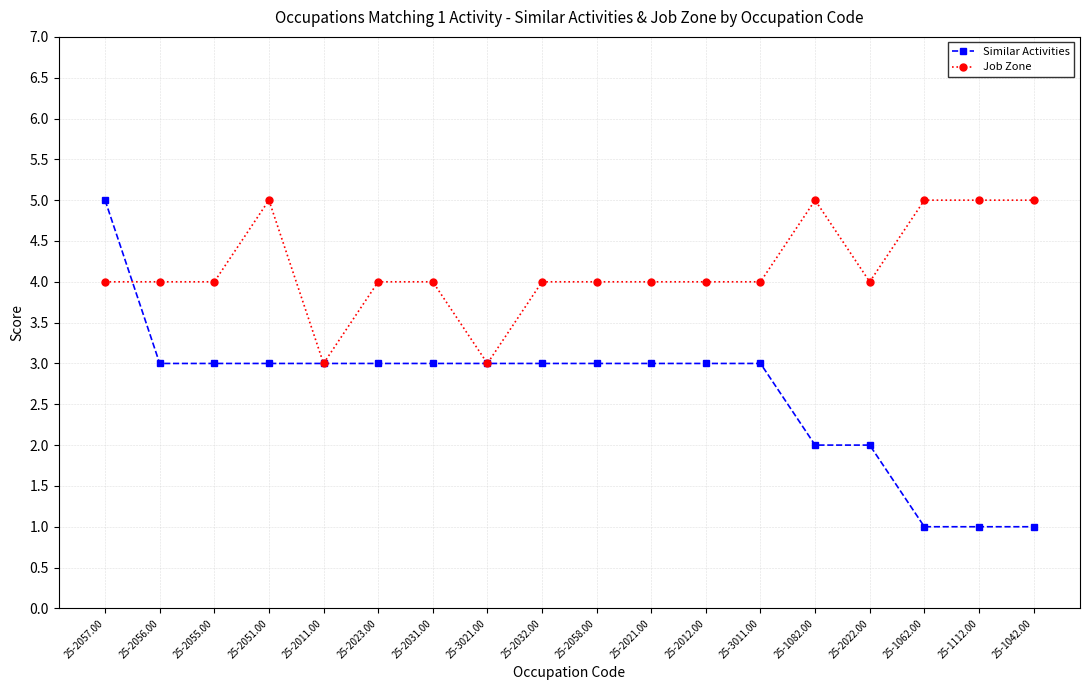

Reading right to left, extract all data points from this chart.

Similar Activities: 25-1042.00=1	25-1112.00=1	25-1062.00=1	25-2022.00=2	25-1082.00=2	25-3011.00=3	25-2012.00=3	25-2021.00=3	25-2058.00=3	25-2032.00=3	25-3021.00=3	25-2031.00=3	25-2023.00=3	25-2011.00=3	25-2051.00=3	25-2055.00=3	25-2056.00=3	25-2057.00=5
Job Zone: 25-1042.00=5	25-1112.00=5	25-1062.00=5	25-2022.00=4	25-1082.00=5	25-3011.00=4	25-2012.00=4	25-2021.00=4	25-2058.00=4	25-2032.00=4	25-3021.00=3	25-2031.00=4	25-2023.00=4	25-2011.00=3	25-2051.00=5	25-2055.00=4	25-2056.00=4	25-2057.00=4